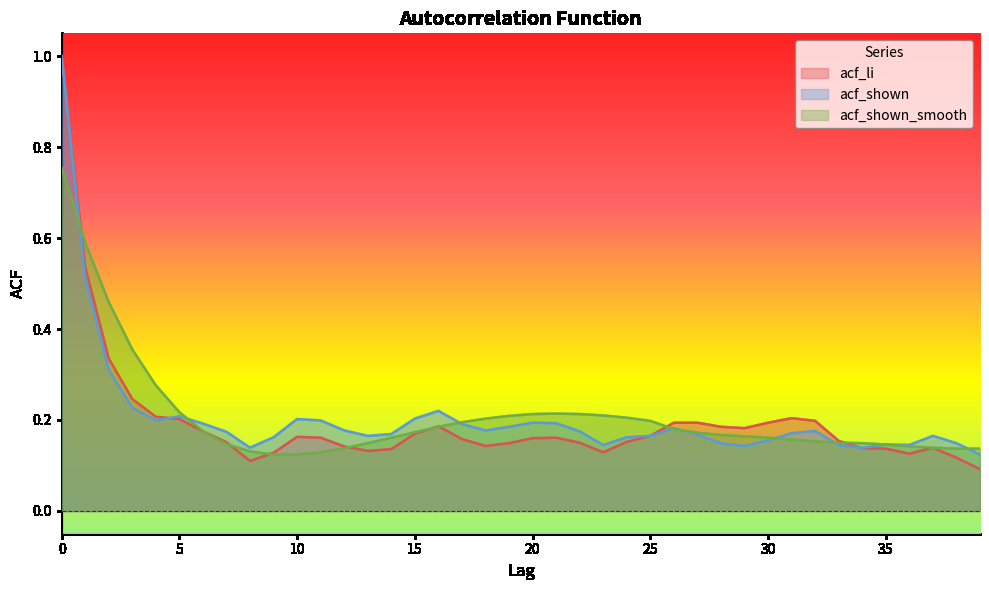

Reading right to left, what are all the values shown in this chart?

acf_li: 39=0.1	38=0.1	37=0.1	36=0.1	35=0.1	34=0.1	33=0.2	32=0.2	31=0.2	30=0.2	29=0.2	28=0.2	27=0.2	26=0.2	25=0.2	24=0.2	23=0.1	22=0.1	21=0.2	20=0.2	19=0.1	18=0.1	17=0.2	16=0.2	15=0.2	14=0.1	13=0.1	12=0.1	11=0.2	10=0.2	9=0.1	8=0.1	7=0.2	6=0.2	5=0.2	4=0.2	3=0.2	2=0.3	1=0.5	0=1.0
acf_shown: 39=0.1	38=0.1	37=0.2	36=0.1	35=0.1	34=0.1	33=0.1	32=0.2	31=0.2	30=0.2	29=0.1	28=0.1	27=0.2	26=0.2	25=0.2	24=0.2	23=0.1	22=0.2	21=0.2	20=0.2	19=0.2	18=0.2	17=0.2	16=0.2	15=0.2	14=0.2	13=0.2	12=0.2	11=0.2	10=0.2	9=0.2	8=0.1	7=0.2	6=0.2	5=0.2	4=0.2	3=0.2	2=0.3	1=0.5	0=1.0
acf_shown_smooth: 39=0.1	38=0.1	37=0.1	36=0.1	35=0.1	34=0.1	33=0.1	32=0.2	31=0.2	30=0.2	29=0.2	28=0.2	27=0.2	26=0.2	25=0.2	24=0.2	23=0.2	22=0.2	21=0.2	20=0.2	19=0.2	18=0.2	17=0.2	16=0.2	15=0.2	14=0.2	13=0.1	12=0.1	11=0.1	10=0.1	9=0.1	8=0.1	7=0.1	6=0.2	5=0.2	4=0.3	3=0.4	2=0.5	1=0.6	0=0.8